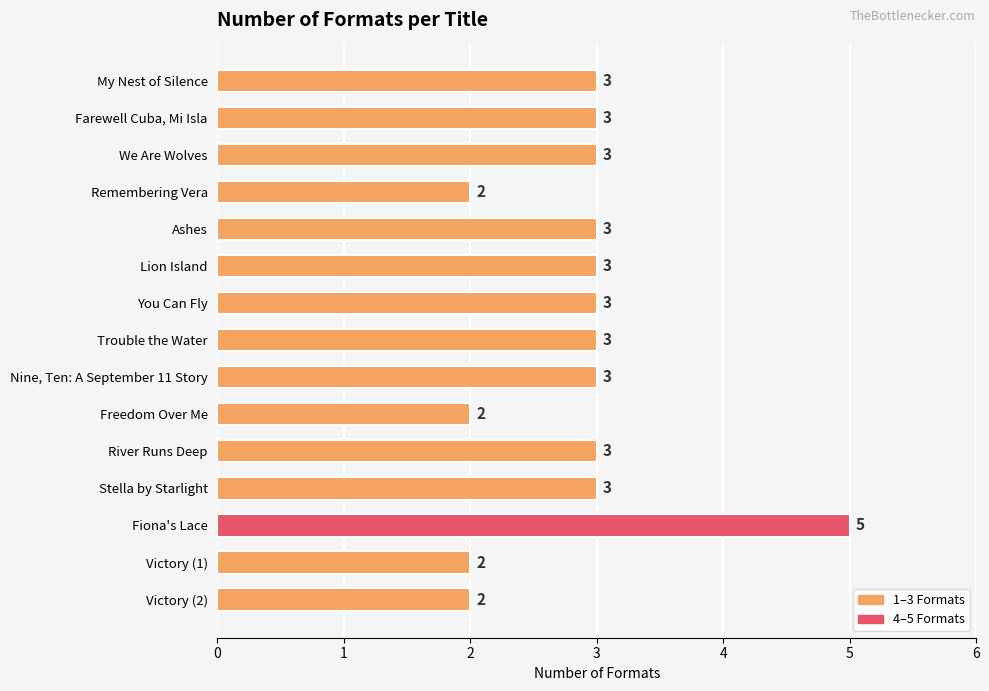

How many values are between 2 and 3?

14